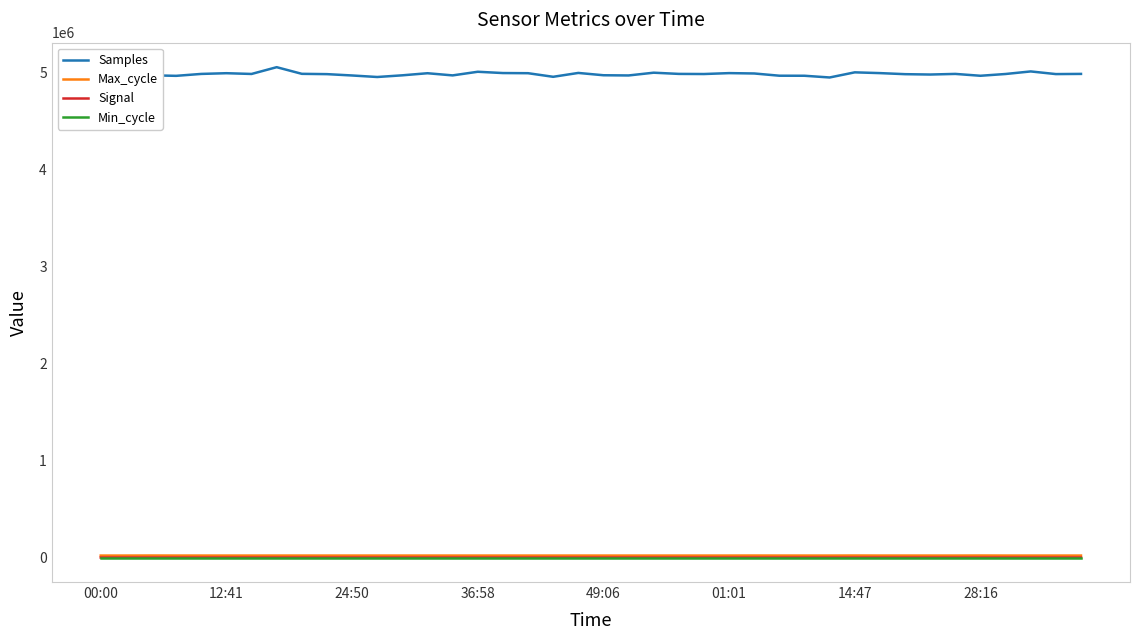

How many interior local peaks does the Signal series have?

13